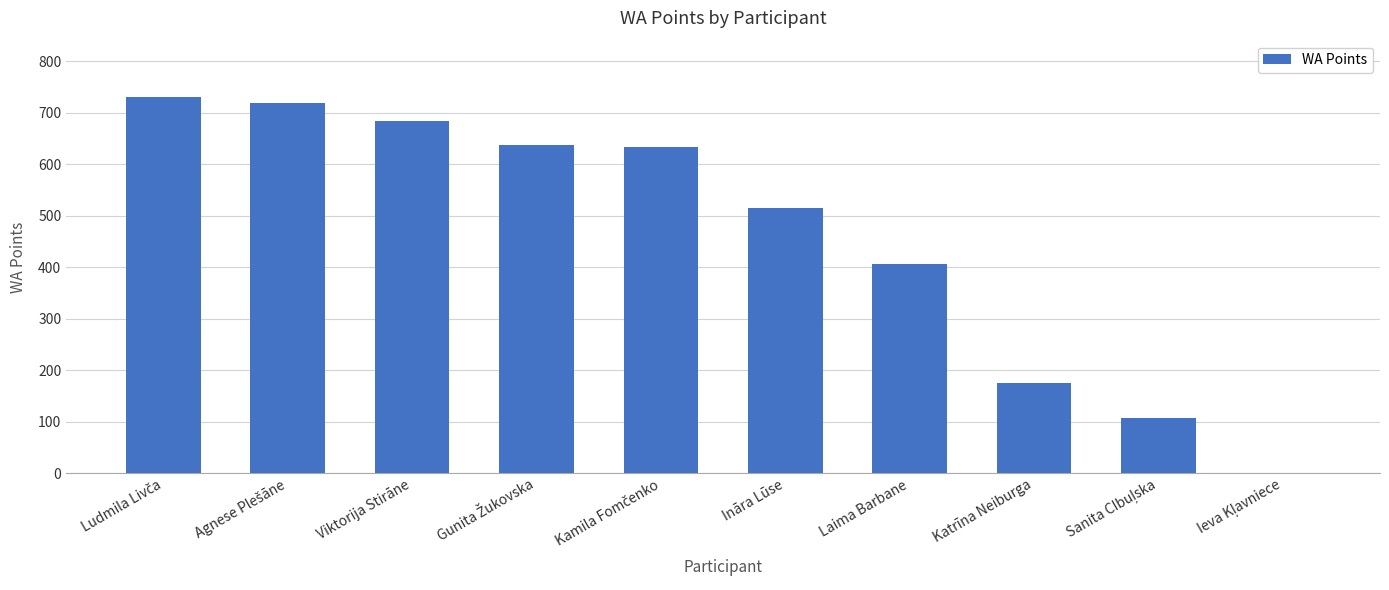

How many categories are shown in the chart?

10